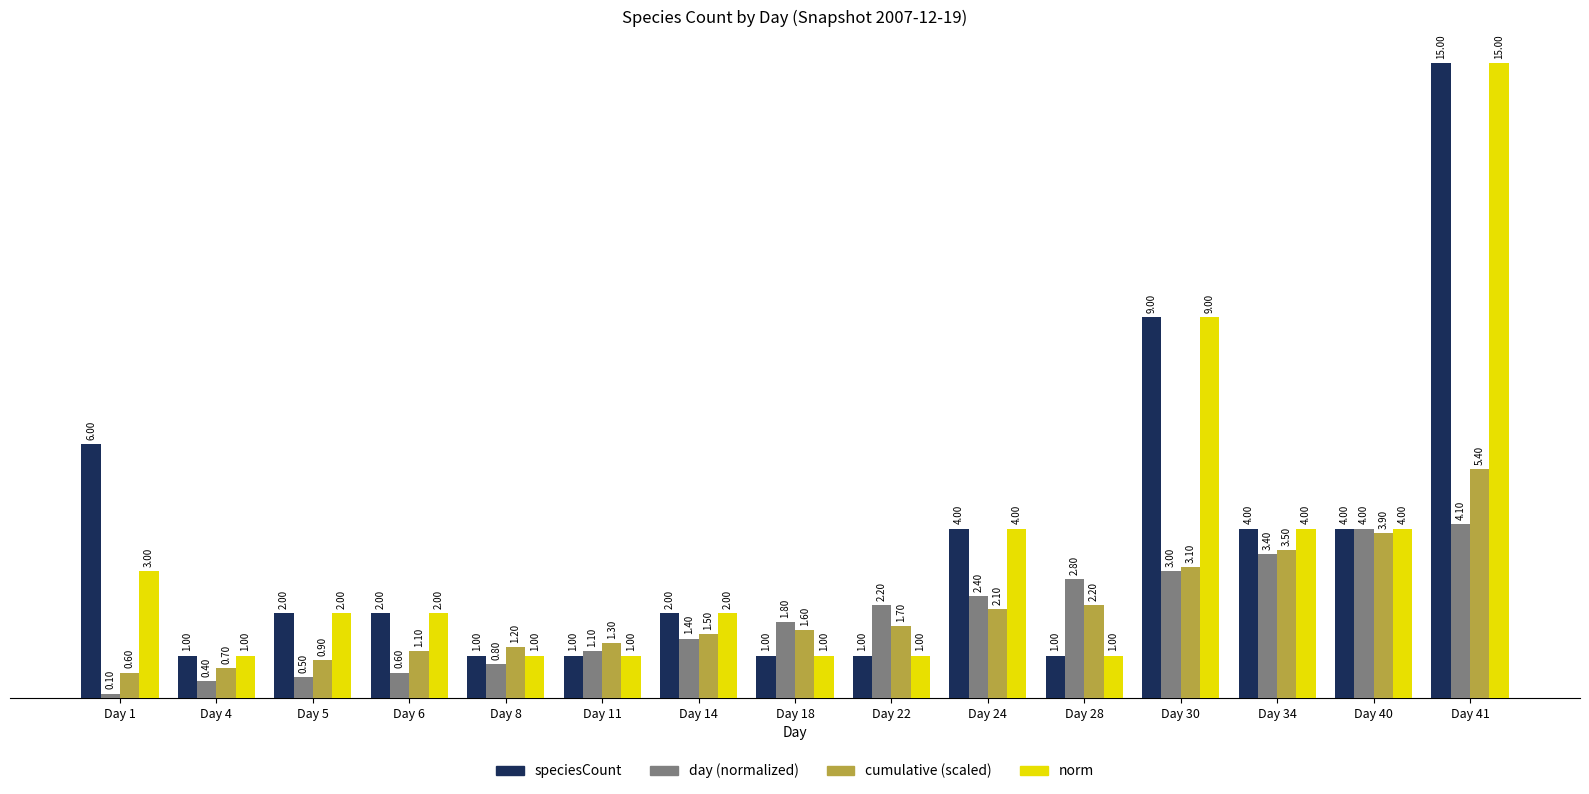

Reading right to left, transcribe all the data shown in this chart.

speciesCount: 15.0	4.0	4.0	9.0	1.0	4.0	1.0	1.0	2.0	1.0	1.0	2.0	2.0	1.0	6.0
day (normalized): 4.1	4.0	3.4	3.0	2.8	2.4	2.2	1.8	1.4	1.1	0.8	0.6	0.5	0.4	0.1
cumulative (scaled): 5.4	3.9	3.5	3.1	2.2	2.1	1.7	1.6	1.5	1.3	1.2	1.1	0.9	0.7	0.6
norm: 15.0	4.0	4.0	9.0	1.0	4.0	1.0	1.0	2.0	1.0	1.0	2.0	2.0	1.0	3.0